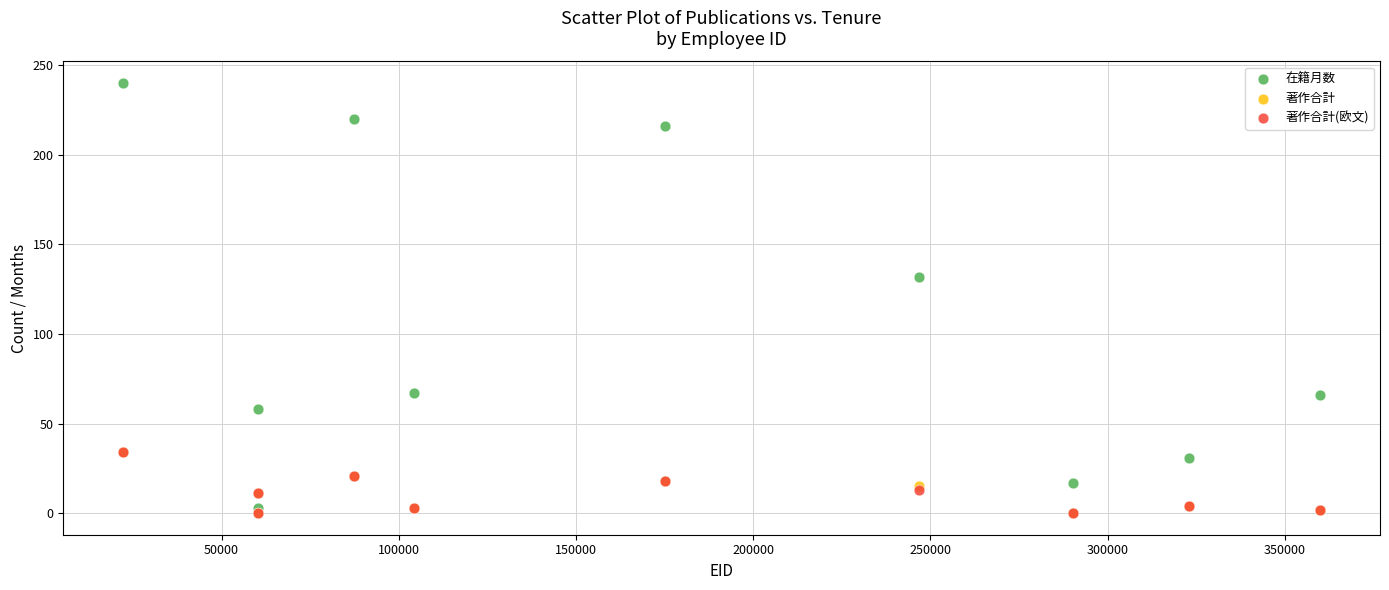

What are all the series names shown in the legend?

在籍月数, 著作合計, 著作合計(欧文)